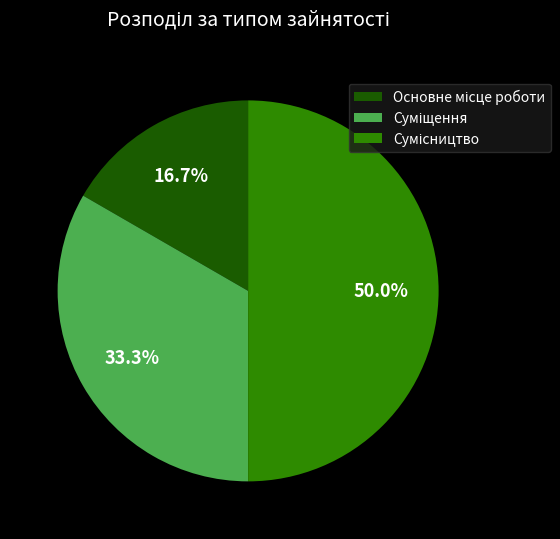

How many segments does this pie chart have?

3